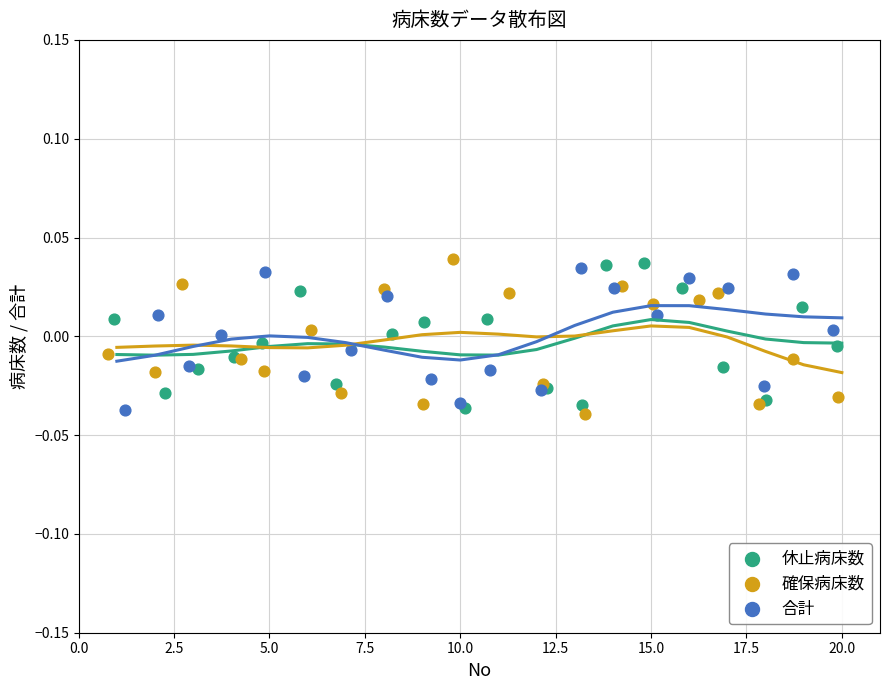

What are all the series names shown in the legend?

休止病床数, 確保病床数, 合計